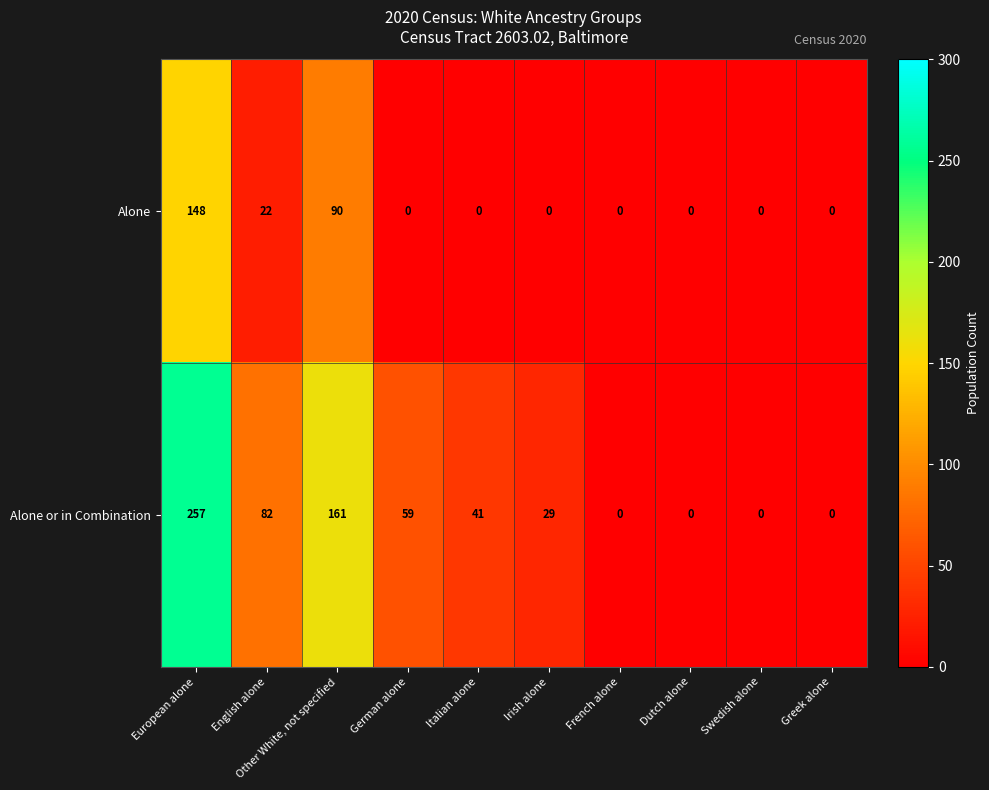

Count the number of data series in this chart.

2